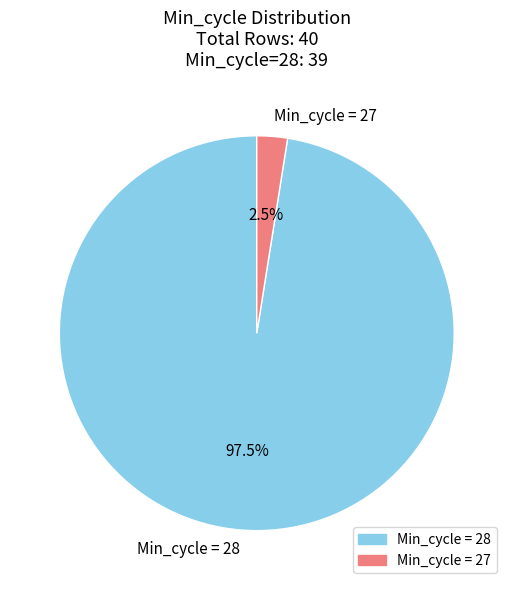

Count the number of slices in the pie.

2